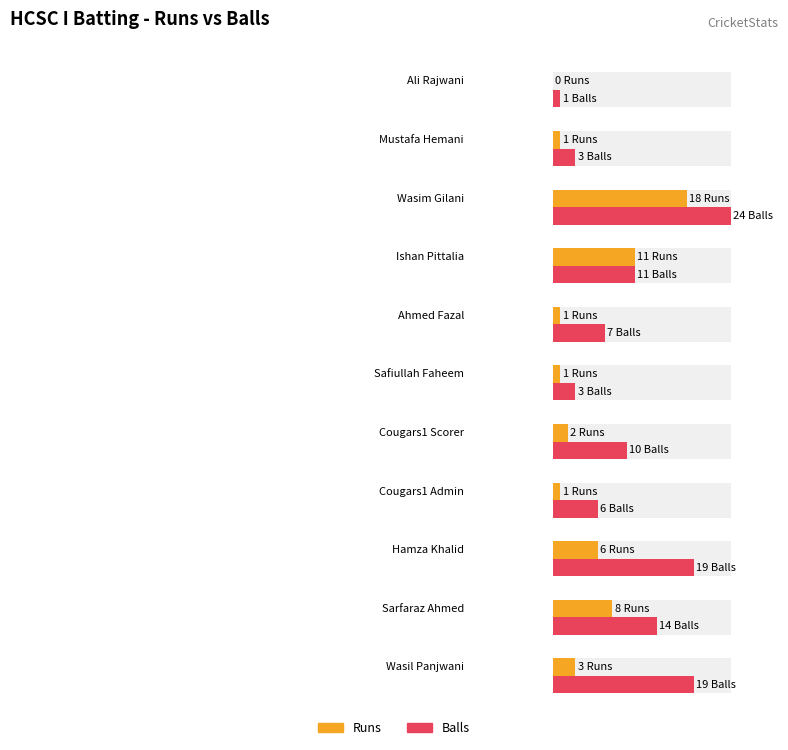

Rank the series by their maximum value, from highest to lowest.

Balls, Runs